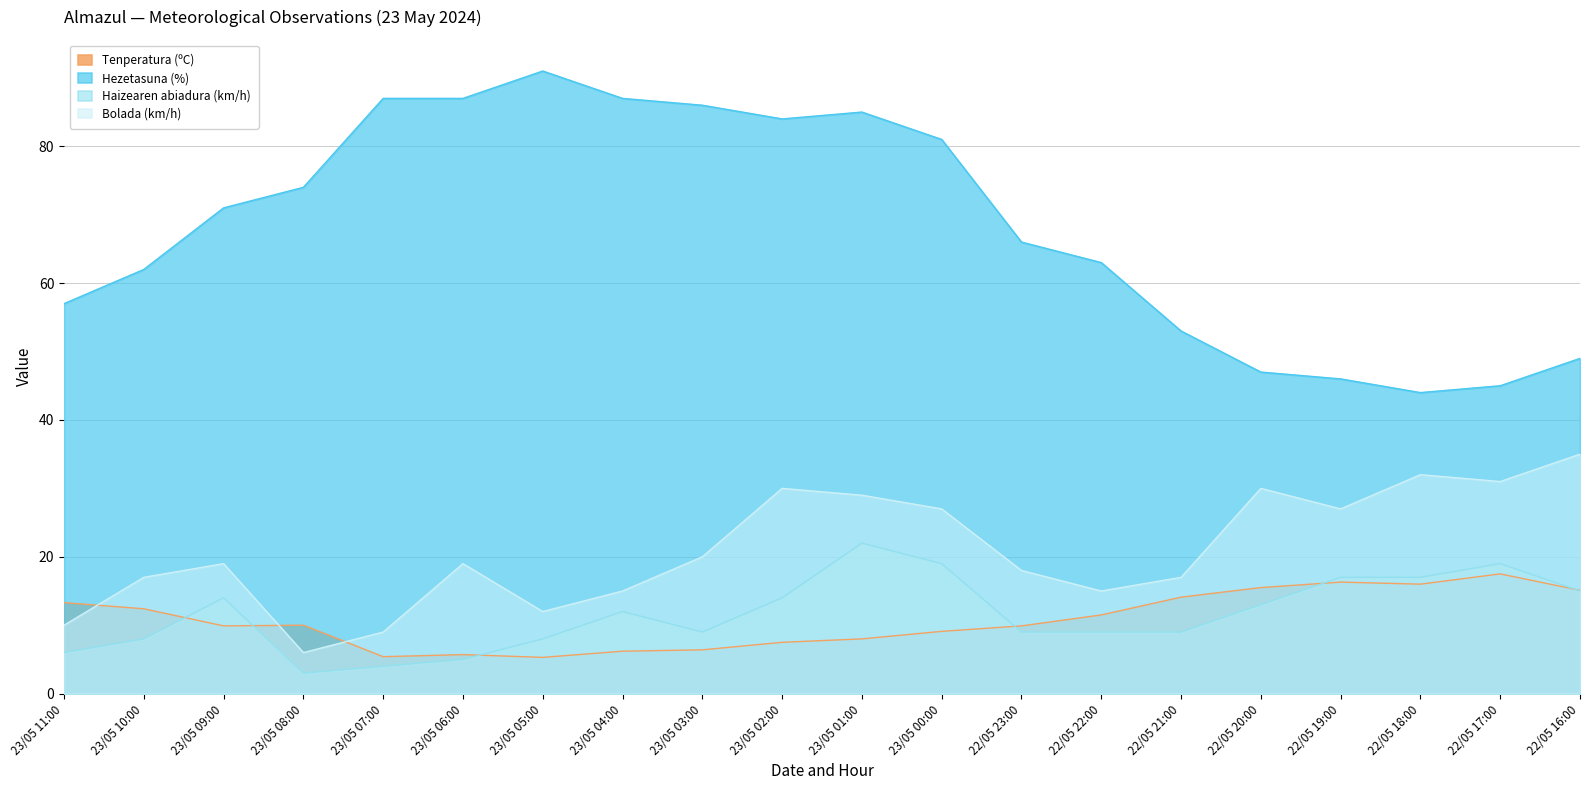

What is the difference between the maximum and second lowest values in the Haizearen abiadura (km/h) series?

18.0